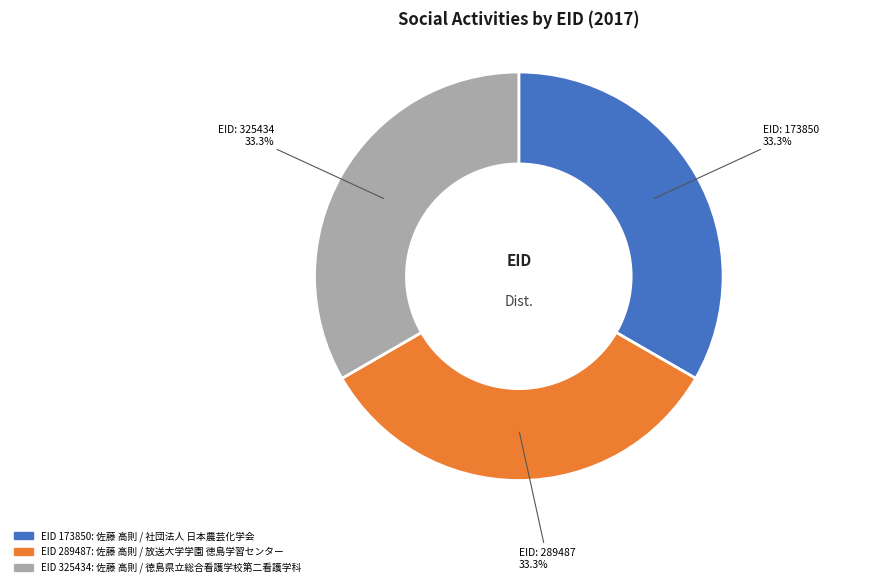

Count the number of slices in the pie.

3